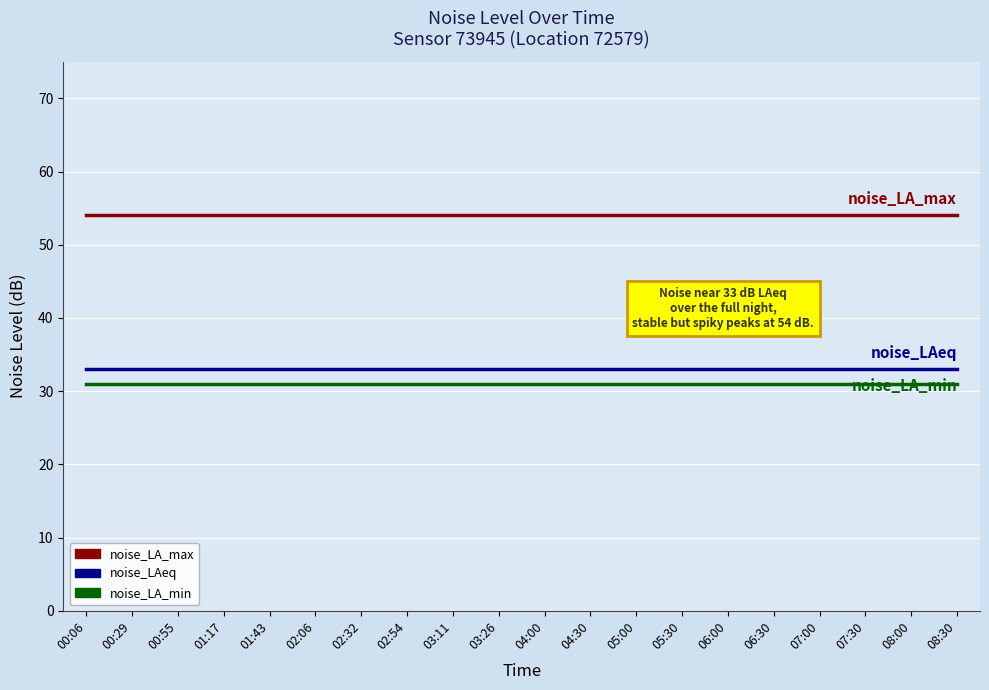

What is the minimum value for noise_LA_max?

54